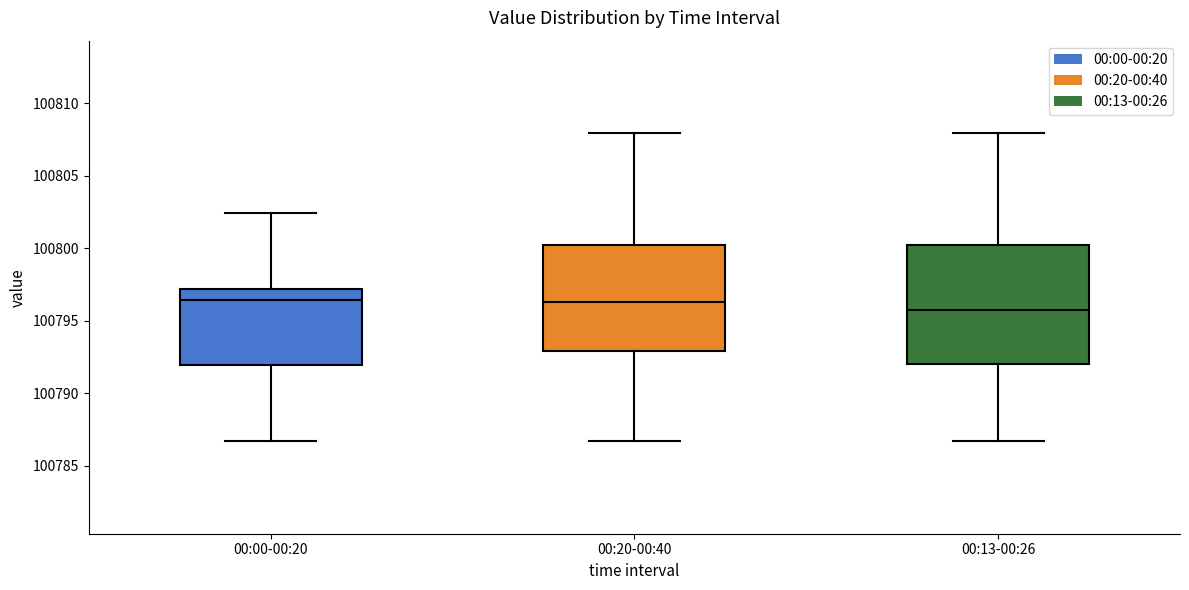

Which box is the tallest, from its lower edge to its upper edge?

00:13-00:26